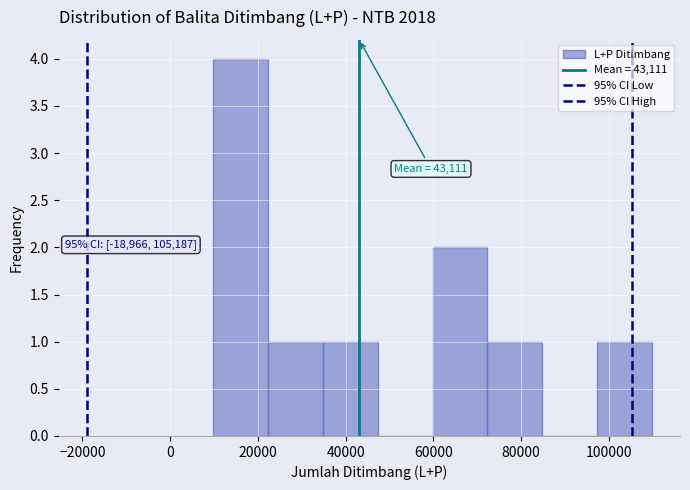

Which range on the x-axis has the tallest bar?

10000 to 22000